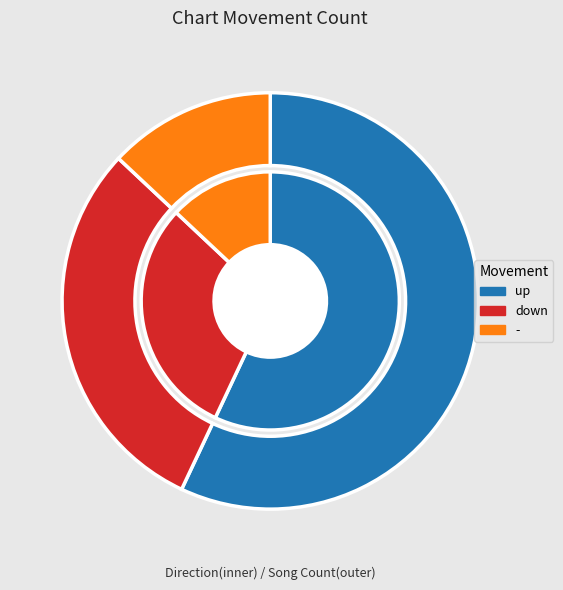

Between up and down, which is larger?

up